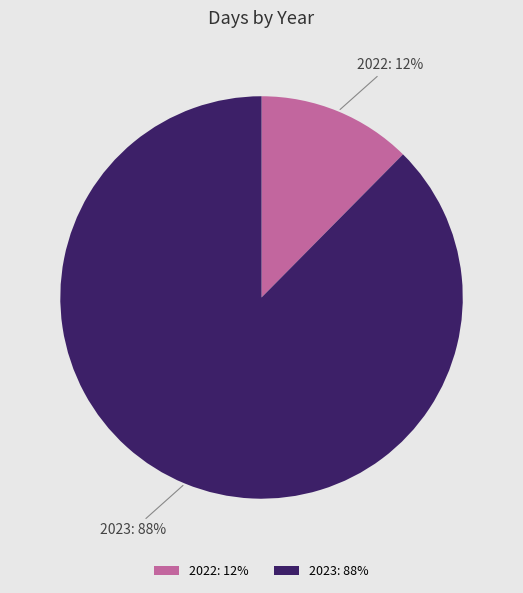

Is it true that 2022 is 6% of the pie?

False